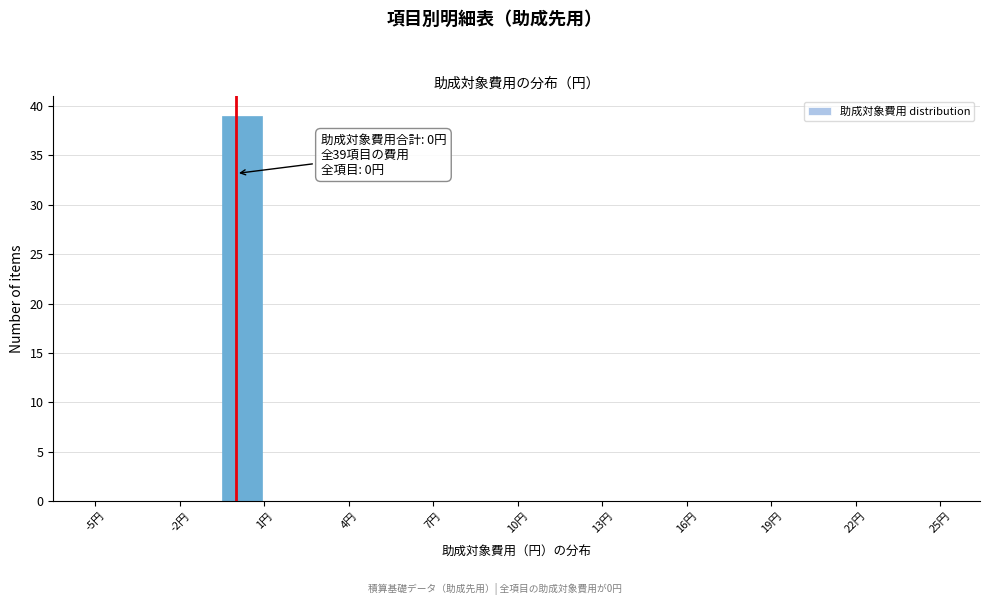

Around what value on the x-axis is the tallest bar? Give the approximate position of its centre, as read against the axis.

0.0